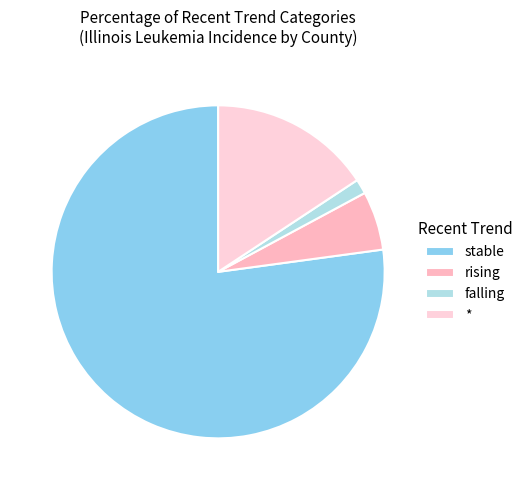

To the nearest percent, what is the combined percentage of * and stable?

93%